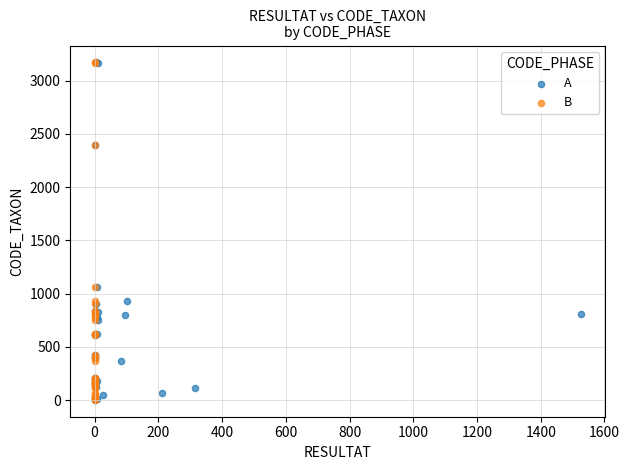

What are all the series names shown in the legend?

A, B